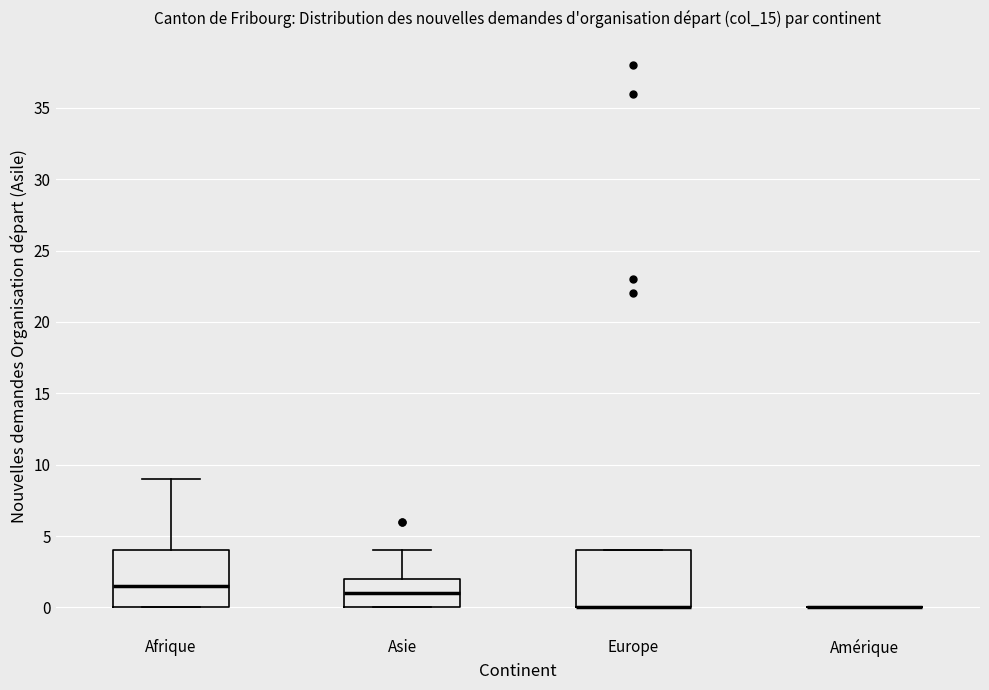

Reading left to right, read every box against the y-axis: the position of its median line, the range the box covers, and the ends of its whiskers. The values are not printed on the chart, so give them approximately, as read against the axis.

Afrique: median 1.5, box 0.0 to 4.0, whiskers 0.0 to 9.0
Asie: median 1.0, box 0.0 to 2.0, whiskers 0.0 to 4.0
Europe: median 0.0 (drawn on the box's lower edge), box 0.0 to 4.0, whiskers 0.0 to 4.0
Amérique: box collapsed to a line at 0.0, whiskers 0.0 to 0.0